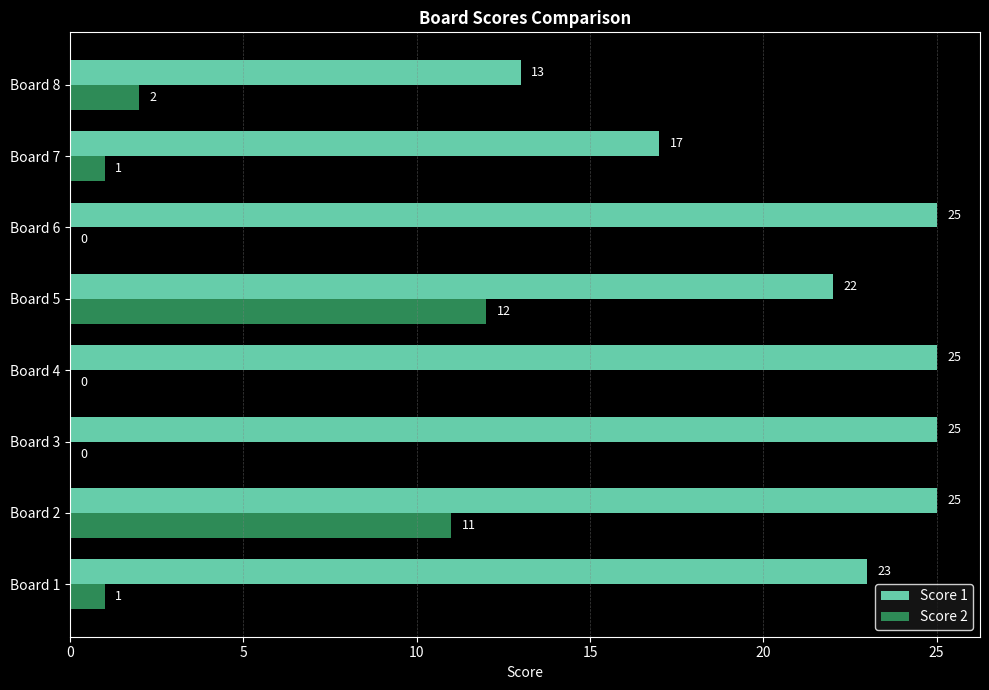

What is the highest value of the Score 1 series?

25